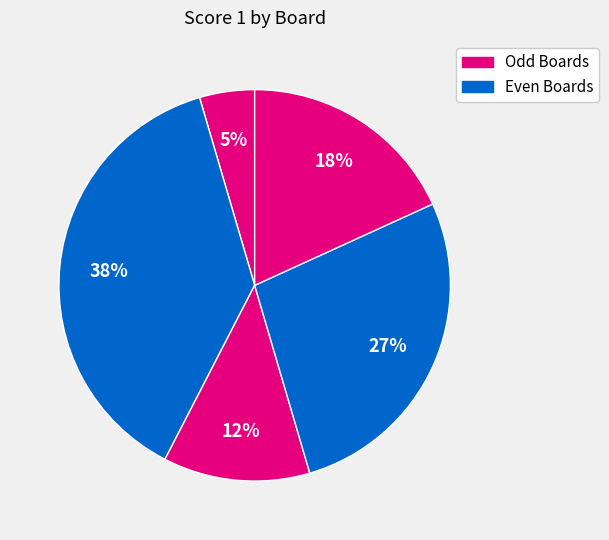

How many slices are in this pie chart?

5